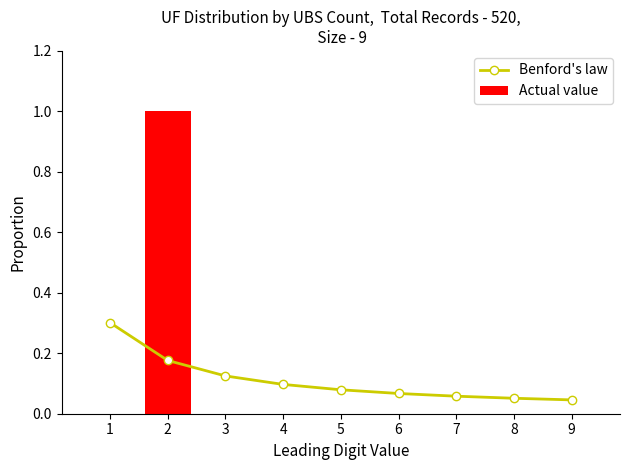

Which category has the lowest value in the Actual value series?

1